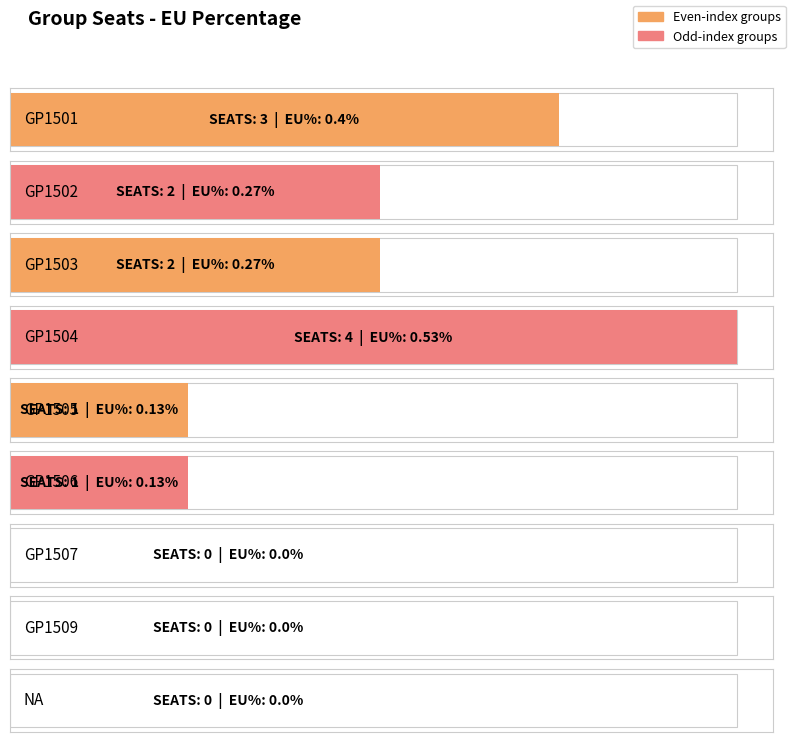

The value at GP1502 is 0.3. True or false?

True